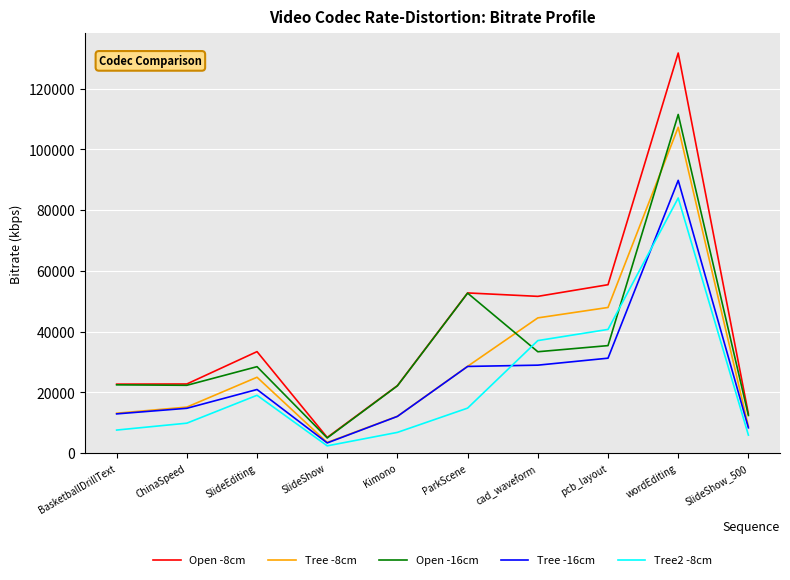

Where does the Tree -16cm series first go above 20959?

SlideEditing